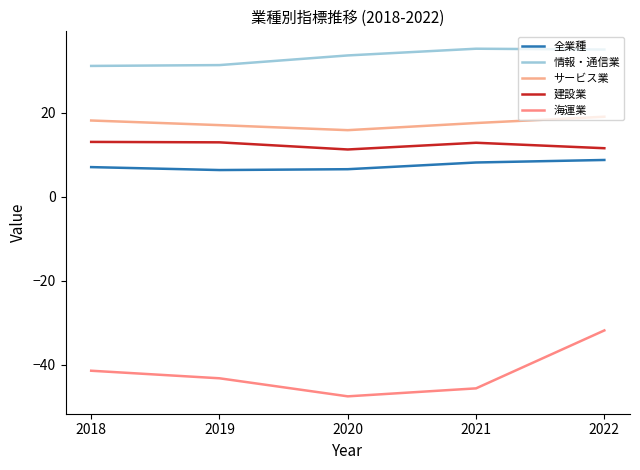

Where does the 建設業 series first go above 12?

2018